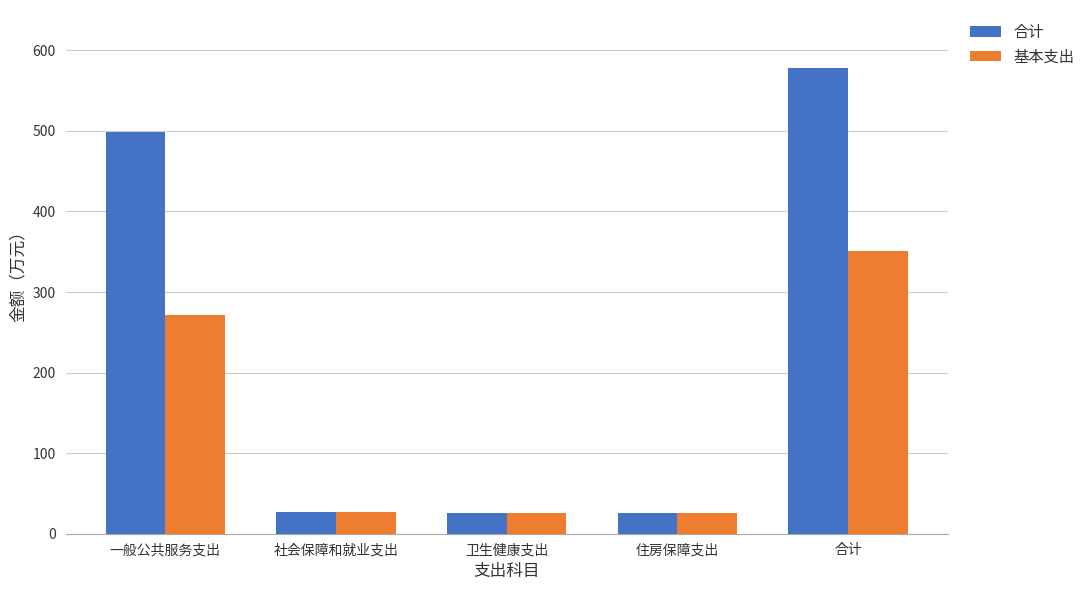

Where is 合计 nearest to the value 302?

一般公共服务支出